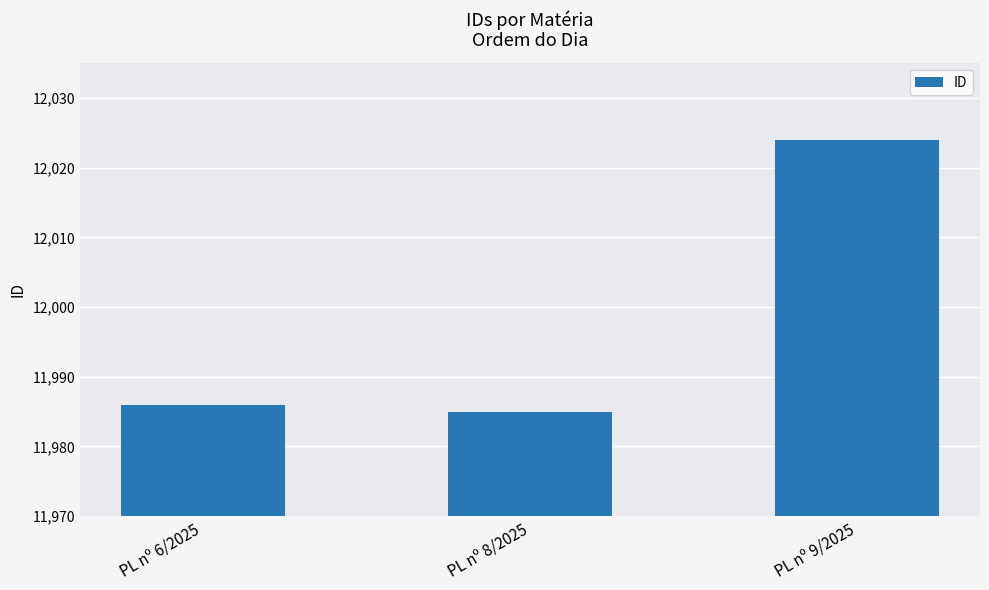

Reading left to right, list all the values displayed in this chart.

11986	11985	12024